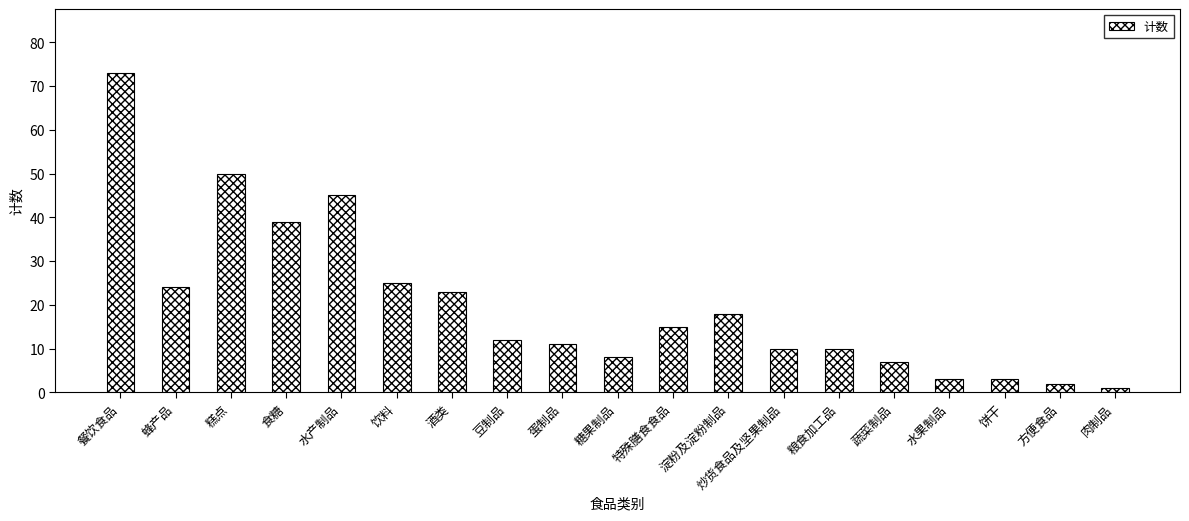

Between 饮料 and 蛋制品, which is larger?

饮料